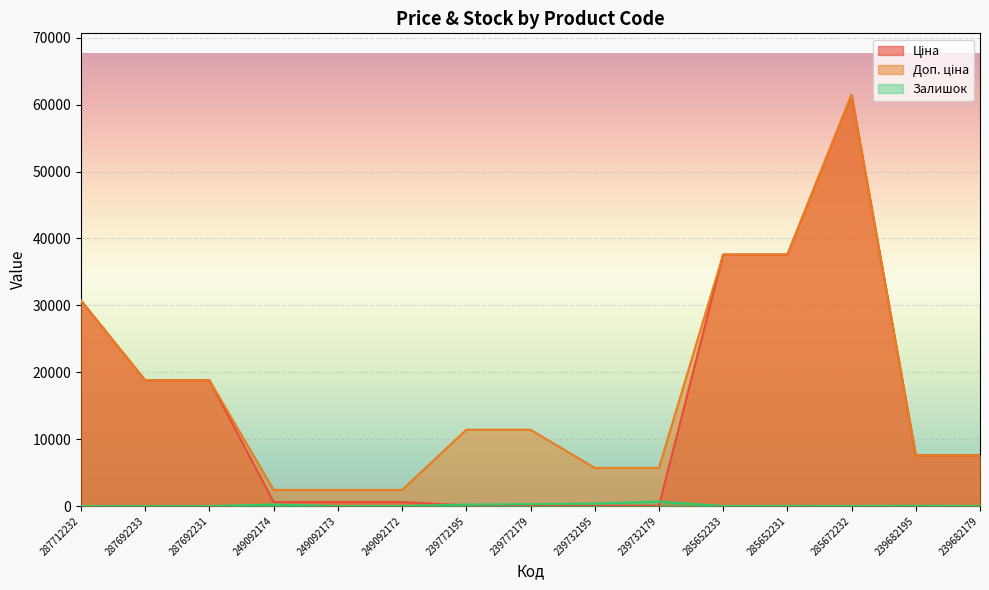

How many lines are shown in the chart?

3